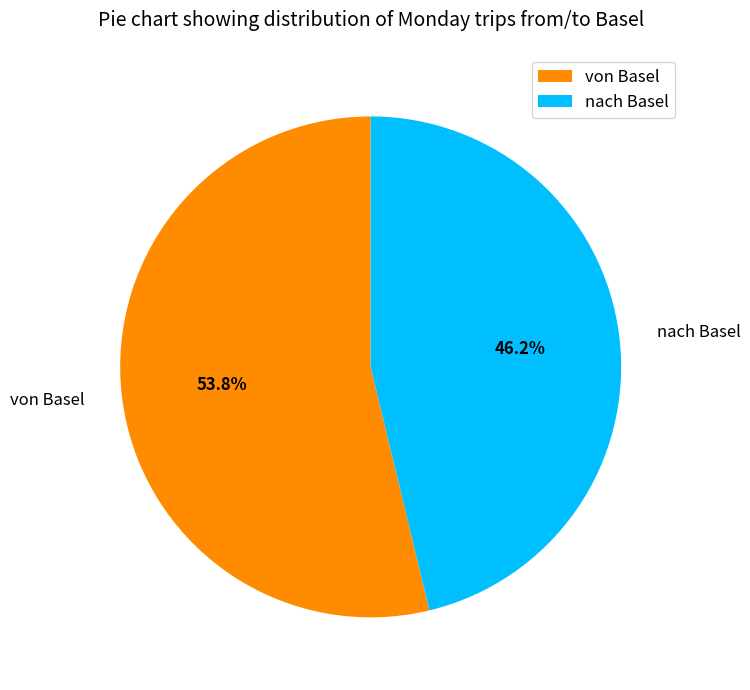

To the nearest percent, what percentage of the pie is von Basel?

54%